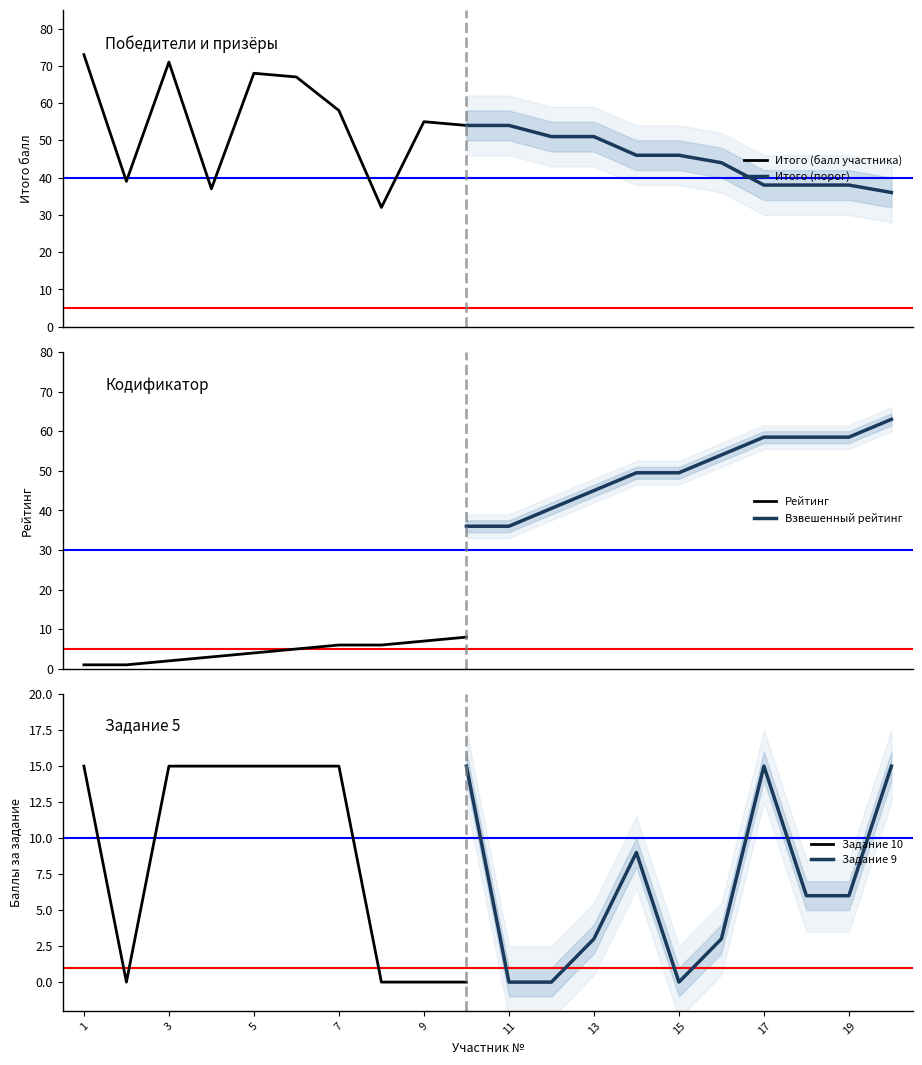

What is the value of the Итого (балл участника) point at the 10th from the left?

54